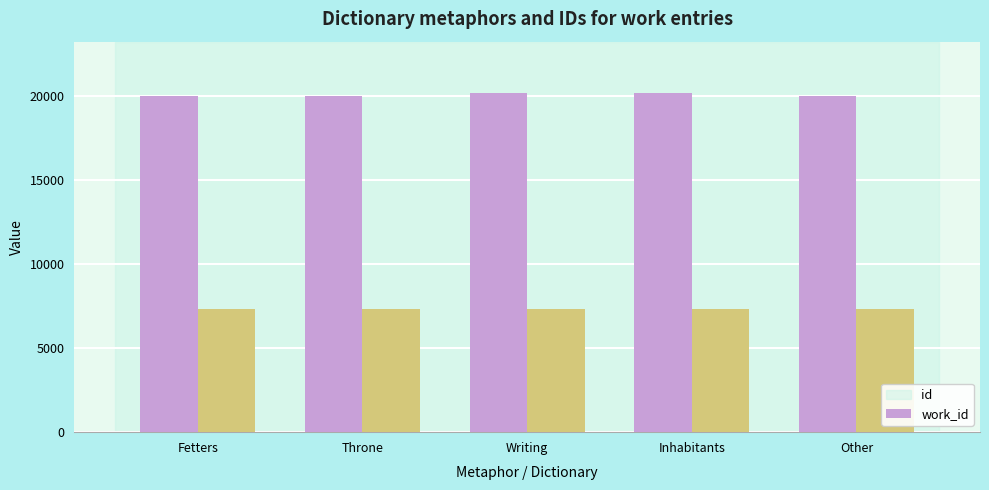

What is the label of the 3rd bar from the right?

Writing